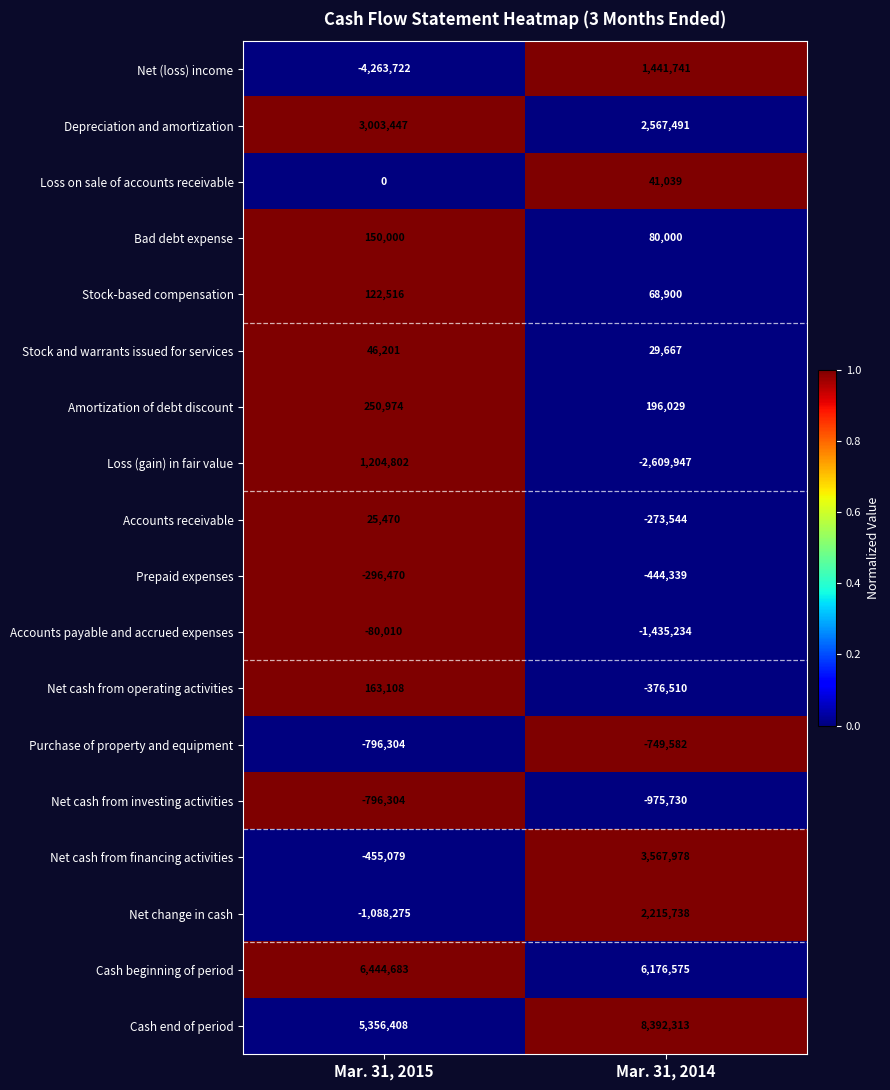

What is the average value of the Net (loss) income series?

-1410990